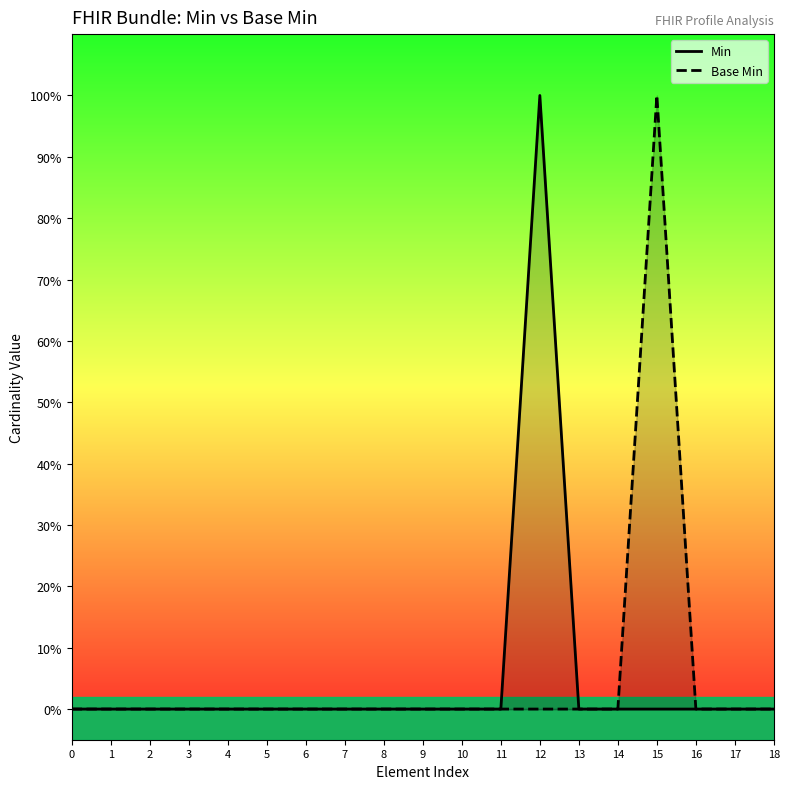

Rank the categories by Base Min value from lowest to highest.

0, 1, 2, 3, 4, 5, 6, 7, 8, 9, 10, 11, 12, 13, 14, 16, 17, 18, 15